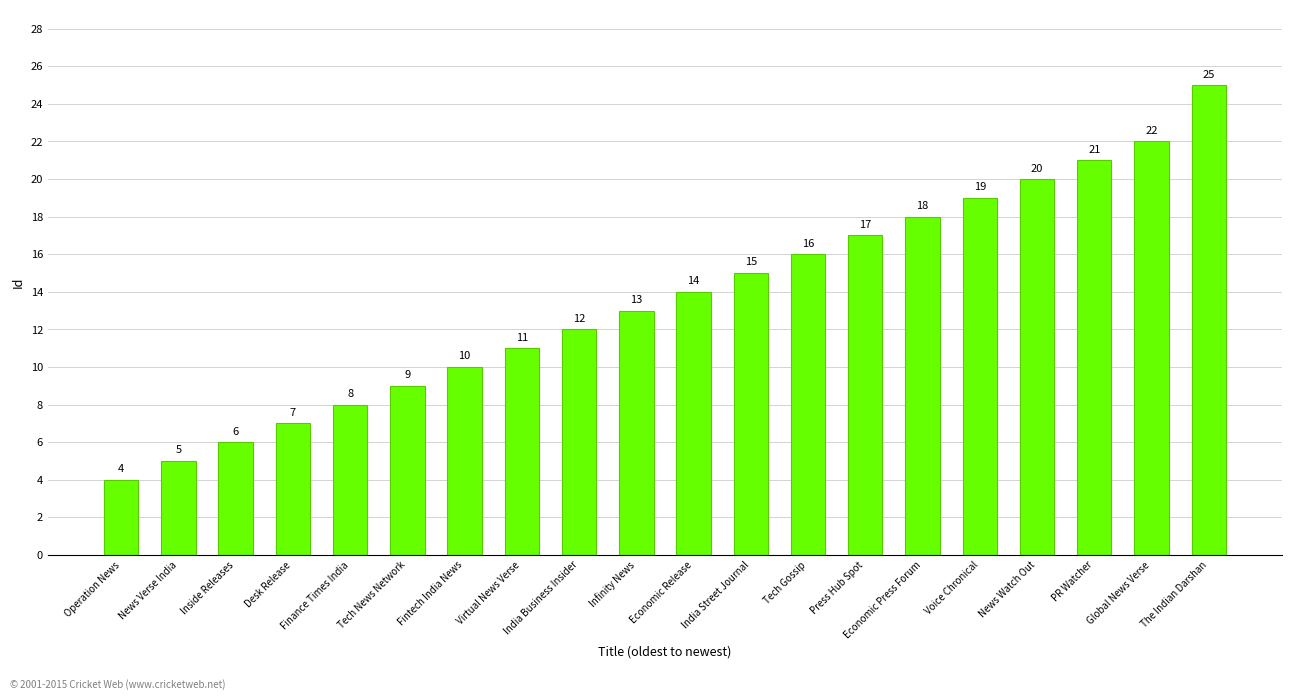

Approximately how many times larger is the value at Infinity News compared to Global News Verse?

0.6